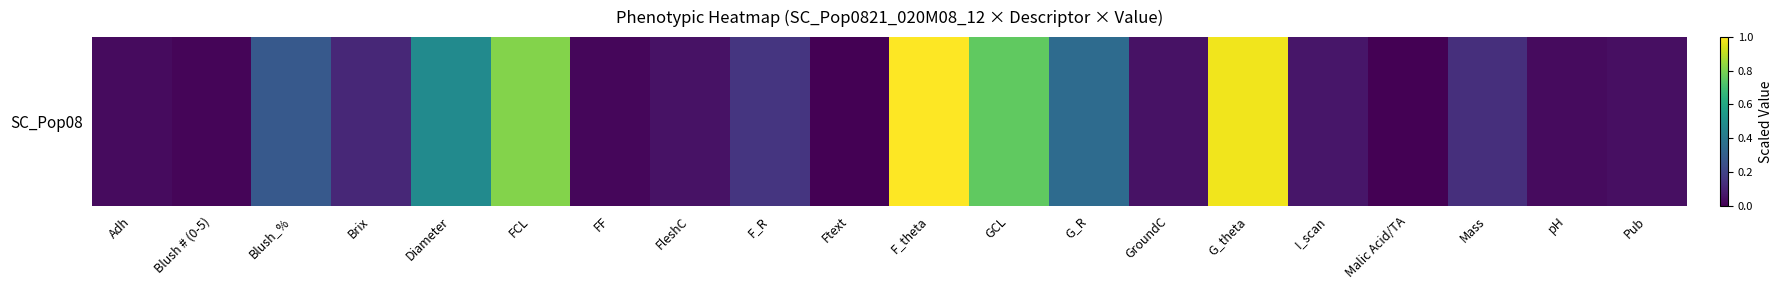

List the labels in order of value, largest first.

F_theta, G_theta, FCL, GCL, Diameter, G_R, Blush_%, F_R, Mass, Brix, I_scan, FleshC, GroundC, Pub, Adh, pH, FF, Blush # (0-5), Ftext, Malic Acid/TA